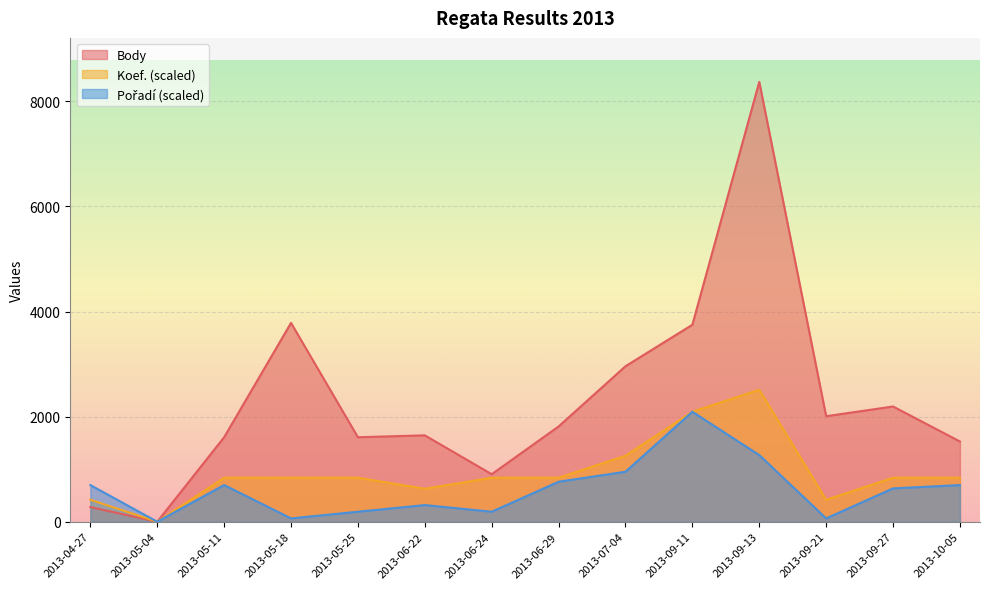

Where is the first local maximum for Pořadí?

2013-05-11